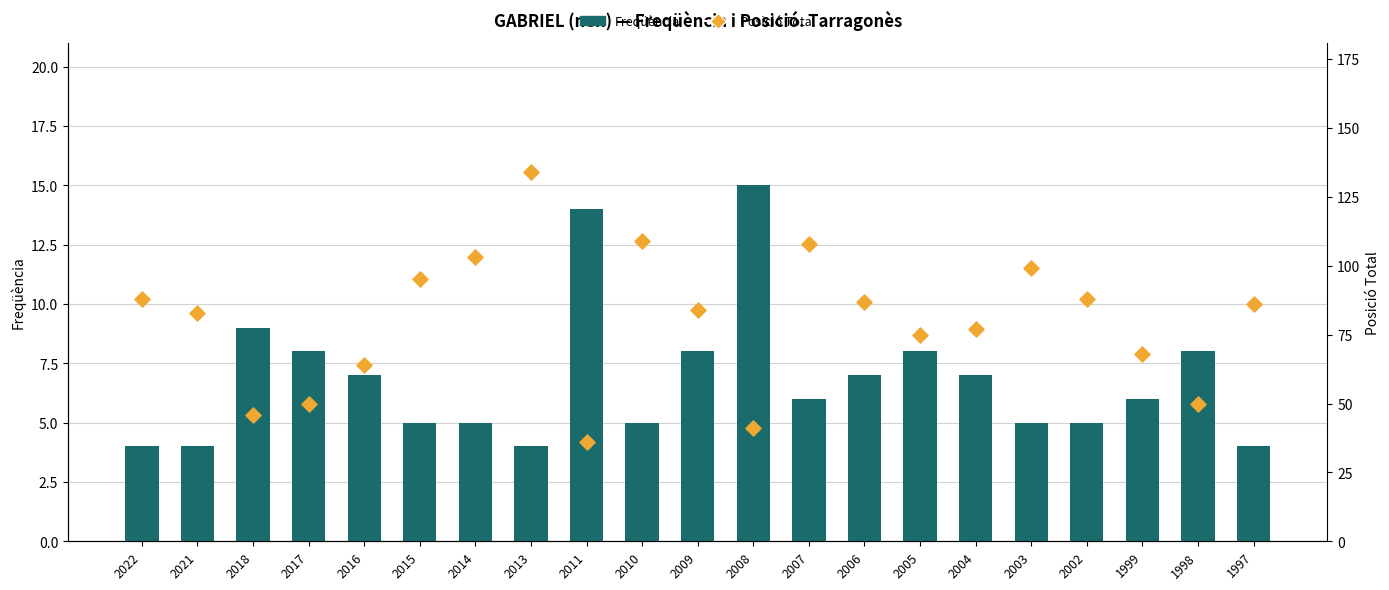

Which series has the largest Y range (max minus min)?

Posició Total